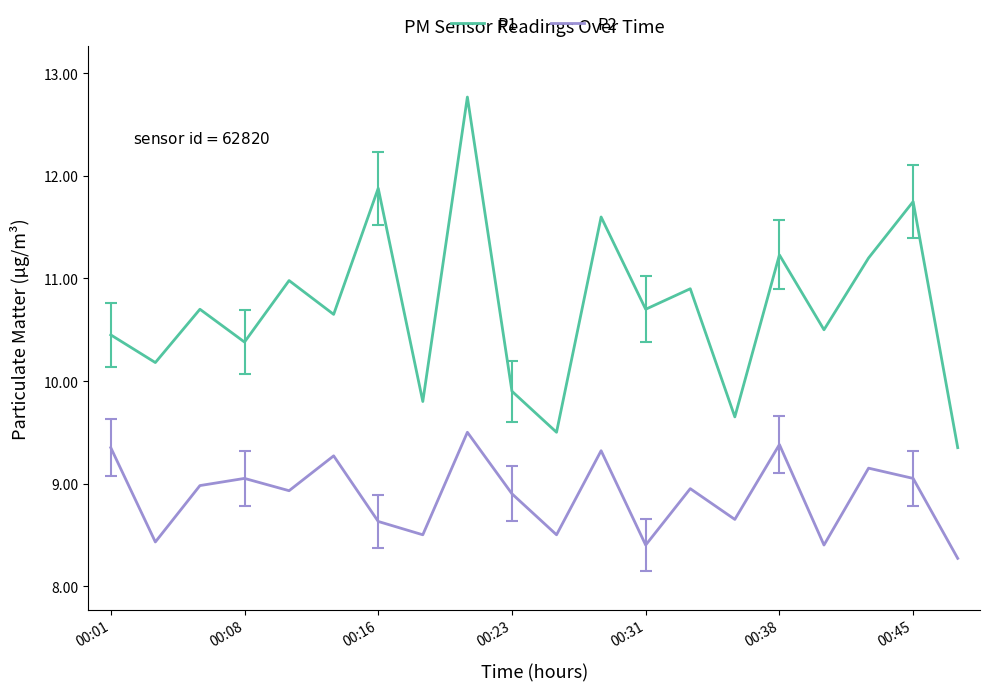

What is the greatest value displayed?

12.8